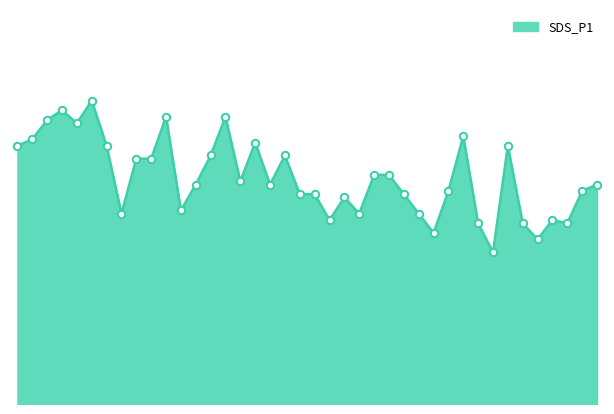

Is this an area chart (filled region under the line)?

Yes